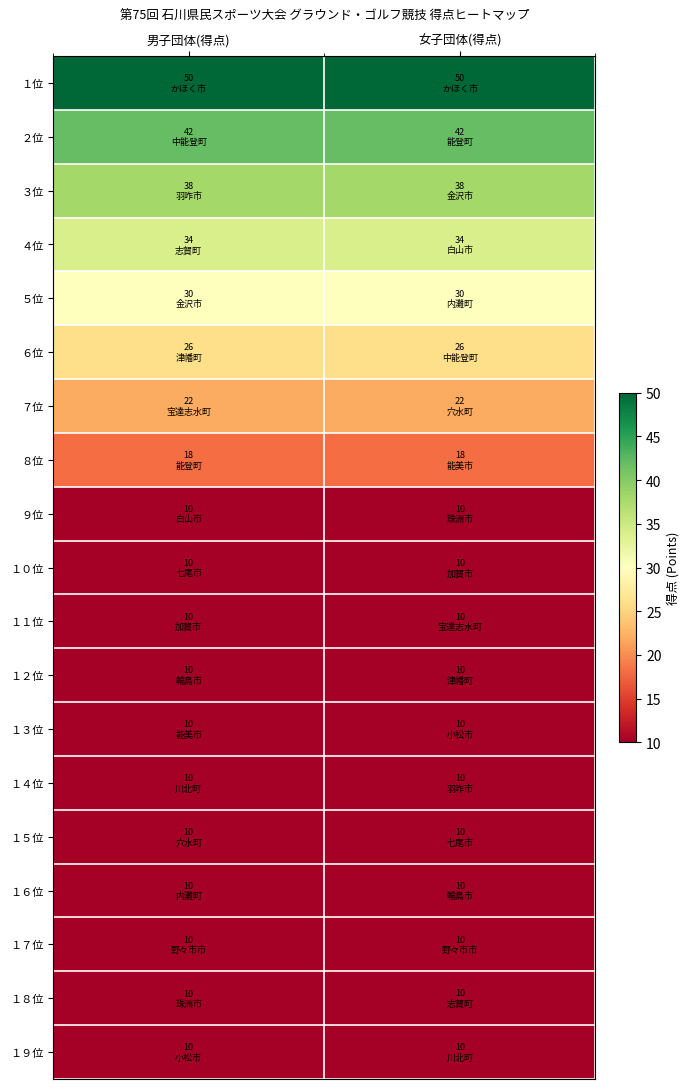

Reading right to left, extract all data points from this chart.

１位: 女子団体(得点)=50	男子団体(得点)=50
２位: 女子団体(得点)=42	男子団体(得点)=42
３位: 女子団体(得点)=38	男子団体(得点)=38
４位: 女子団体(得点)=34	男子団体(得点)=34
５位: 女子団体(得点)=30	男子団体(得点)=30
６位: 女子団体(得点)=26	男子団体(得点)=26
７位: 女子団体(得点)=22	男子団体(得点)=22
８位: 女子団体(得点)=18	男子団体(得点)=18
９位: 女子団体(得点)=10	男子団体(得点)=10
１０位: 女子団体(得点)=10	男子団体(得点)=10
１１位: 女子団体(得点)=10	男子団体(得点)=10
１２位: 女子団体(得点)=10	男子団体(得点)=10
１３位: 女子団体(得点)=10	男子団体(得点)=10
１４位: 女子団体(得点)=10	男子団体(得点)=10
１５位: 女子団体(得点)=10	男子団体(得点)=10
１６位: 女子団体(得点)=10	男子団体(得点)=10
１７位: 女子団体(得点)=10	男子団体(得点)=10
１８位: 女子団体(得点)=10	男子団体(得点)=10
１９位: 女子団体(得点)=10	男子団体(得点)=10